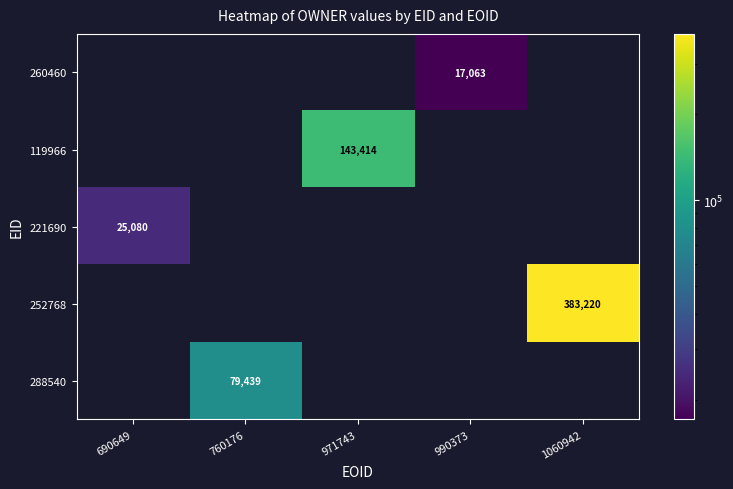

True or false: 119966 has a value of 96252 at 971743.

False